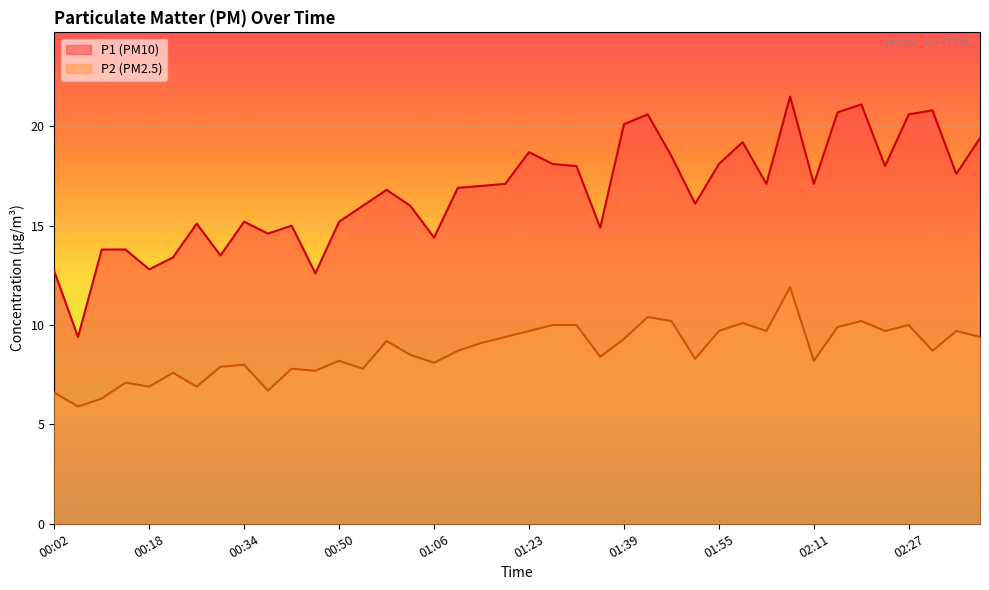

The P2 series shows 2.6 at 01:23. True or false?

False